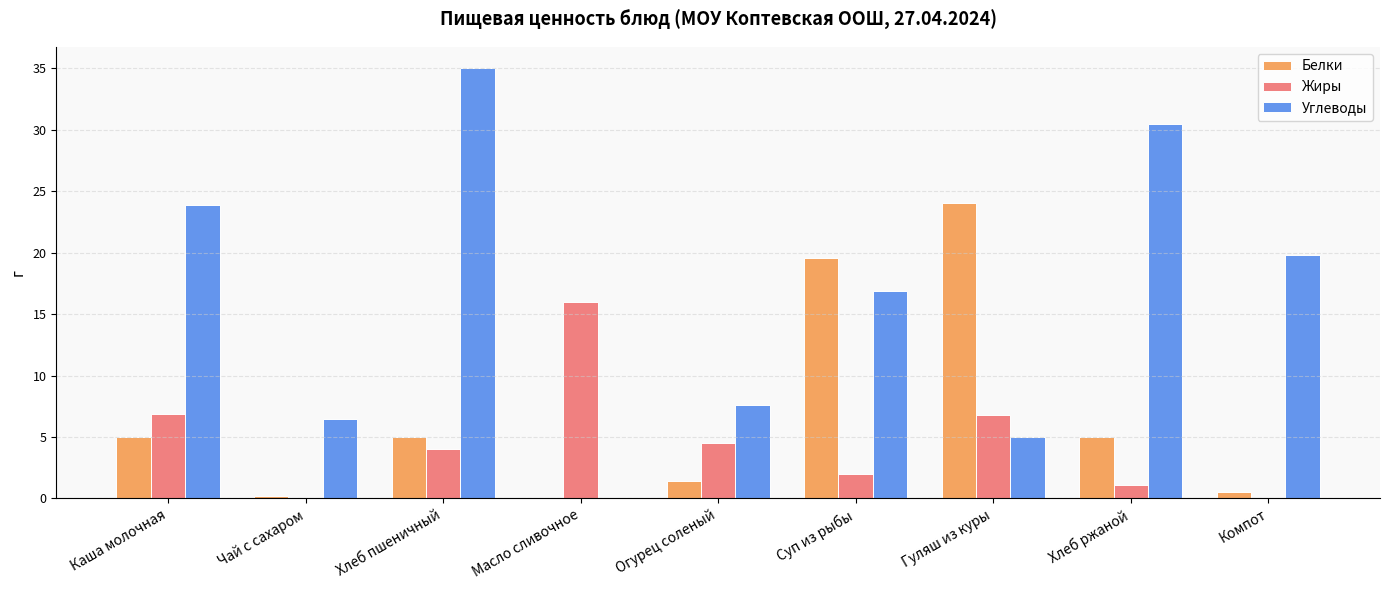

The Белки series shows 0.5 at Компот. True or false?

True